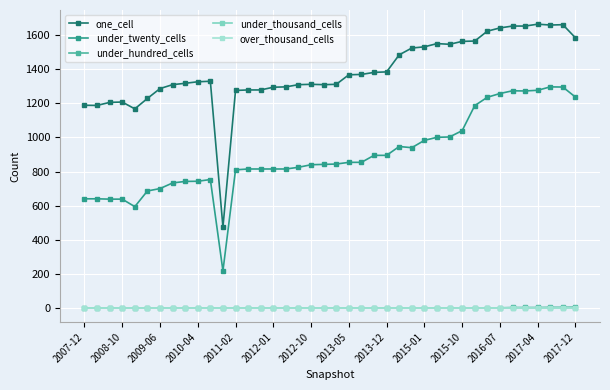

Which category has the highest value in the under_thousand_cells series?

2007-12